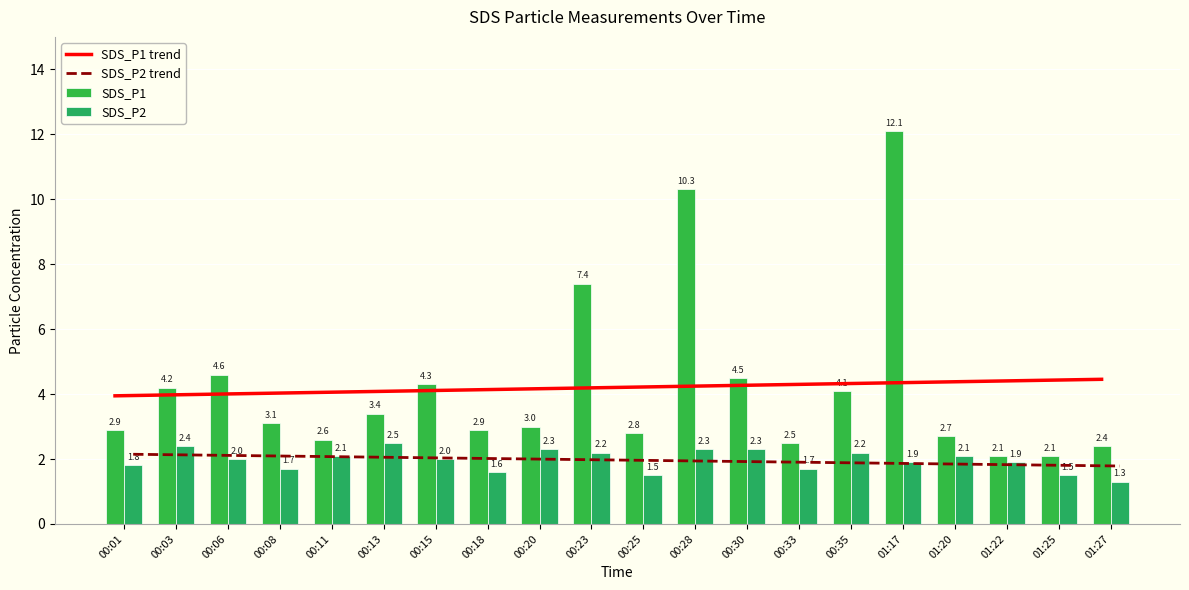

What position from the right is 00:11?

16